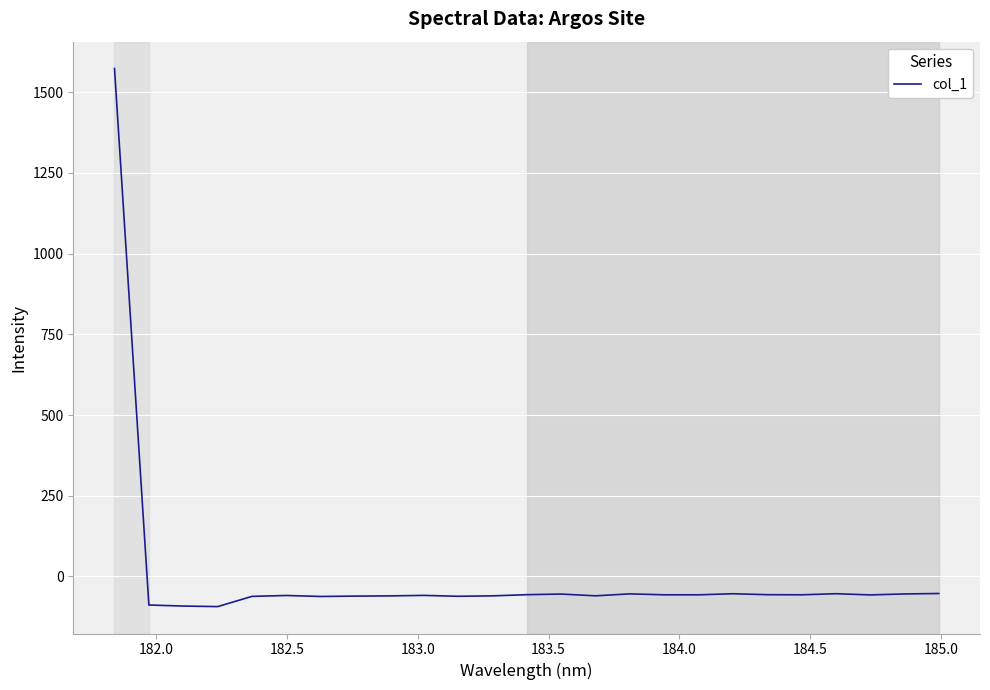

What is the maximum value shown in the chart?

1573.3